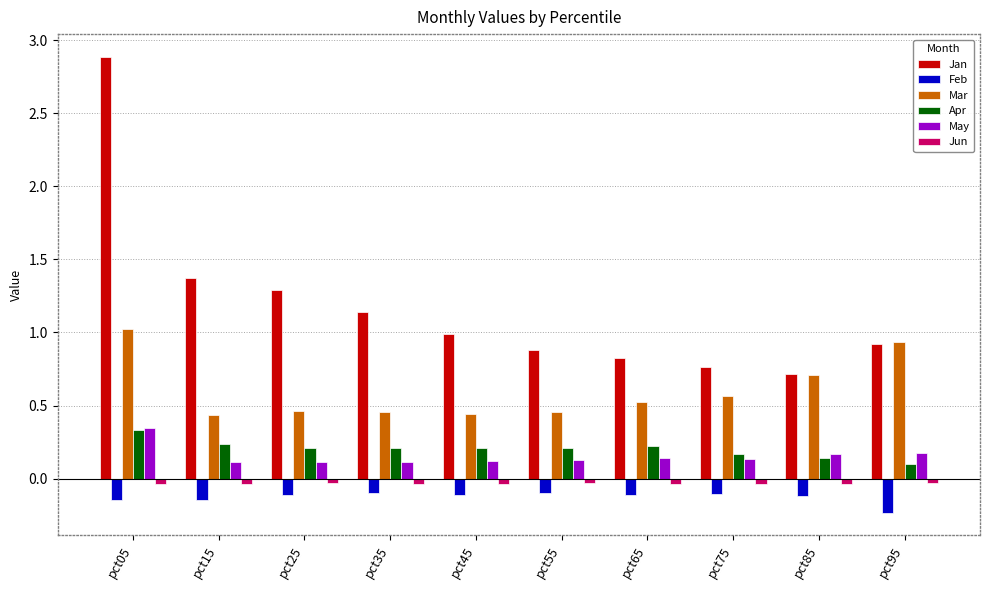

What is the difference between the maximum and second lowest values in the Jan series?

2.1